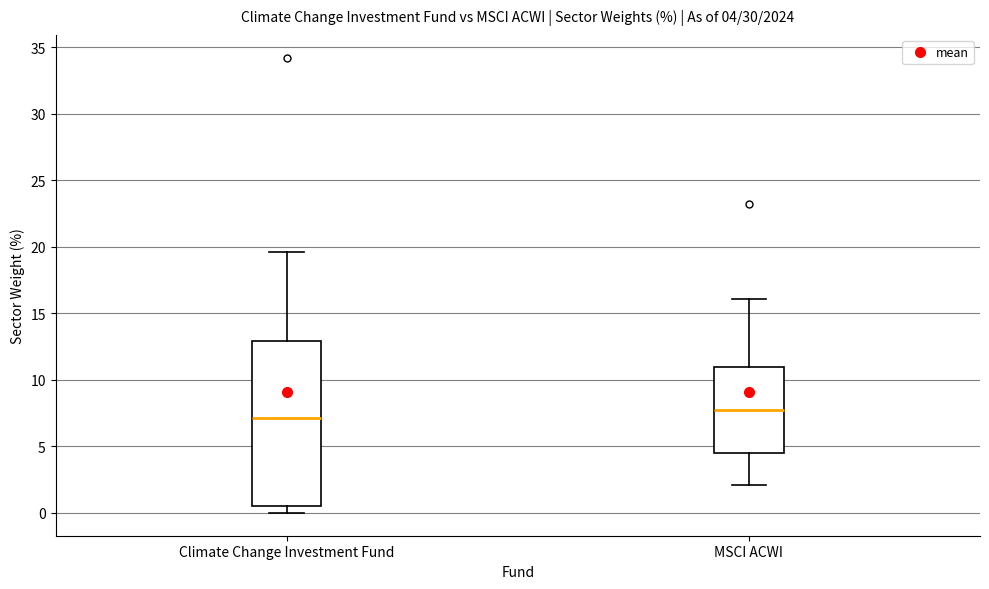

Which box's median line is the lowest?

Climate Change Investment Fund